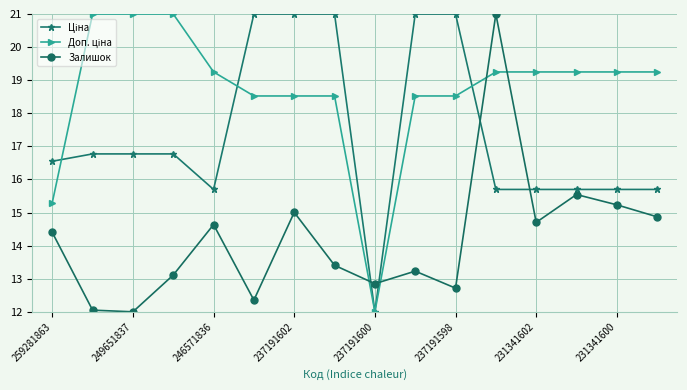

What is the lowest value of the Залишок series?

12.0